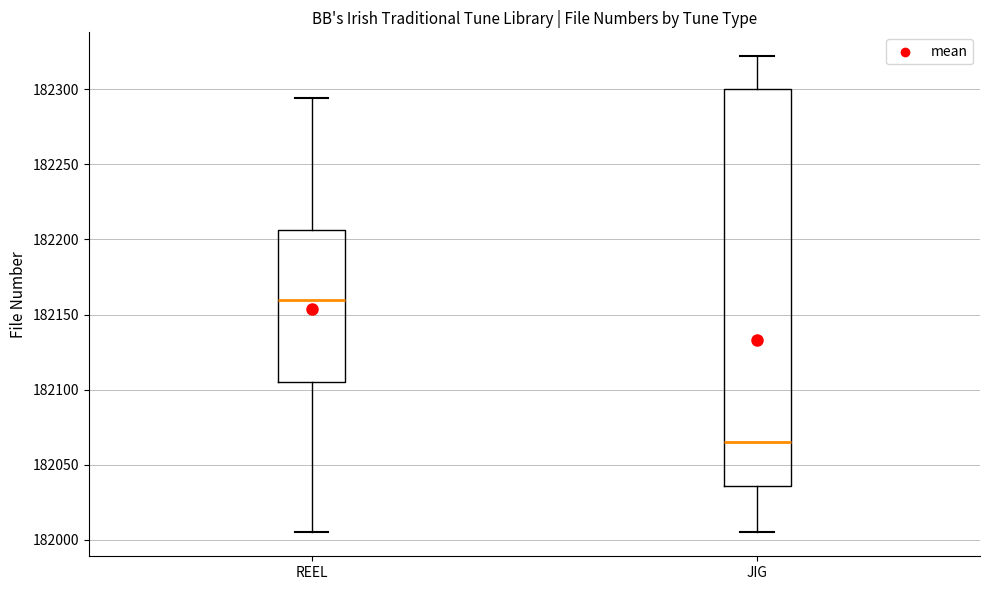

Which box's median line is the highest?

REEL